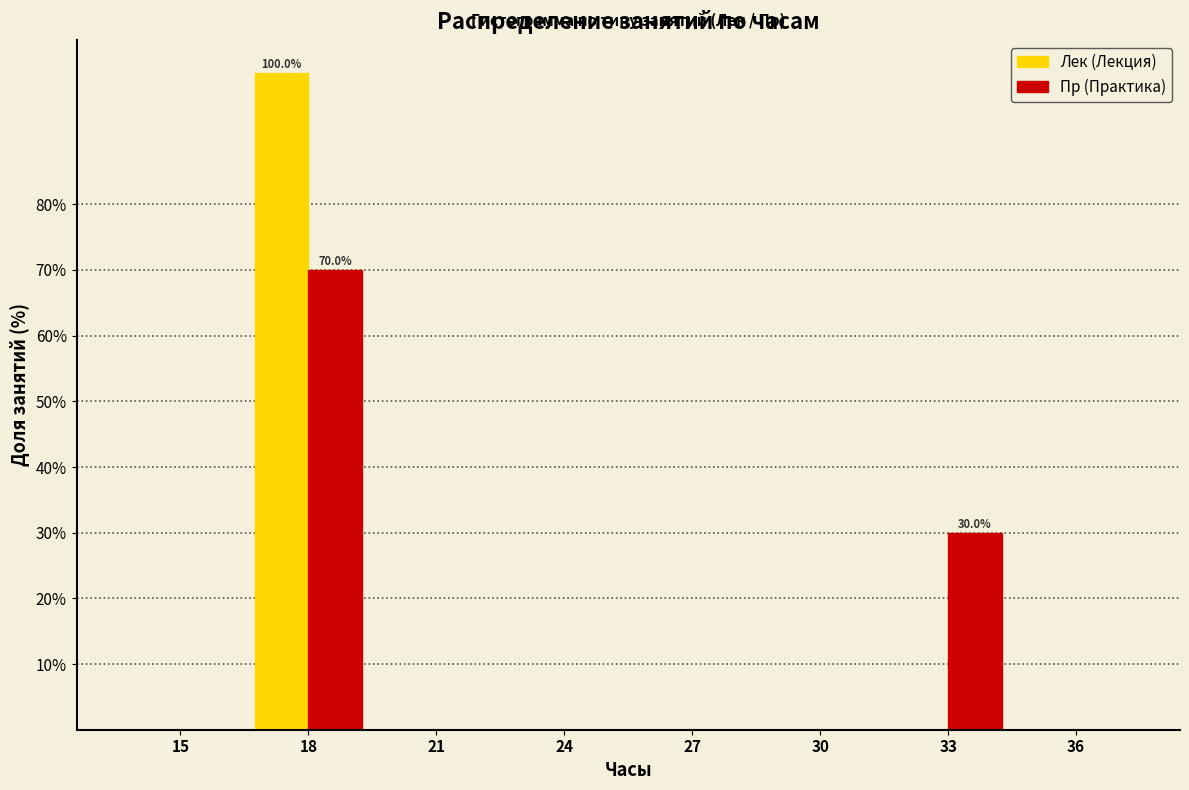

Reading left to right, list all the values displayed in this chart.

Лек: 15=0	18=100	21=0	24=0	27=0	30=0	33=0	36=0
Пр: 15=0	18=70	21=0	24=0	27=0	30=0	33=30	36=0